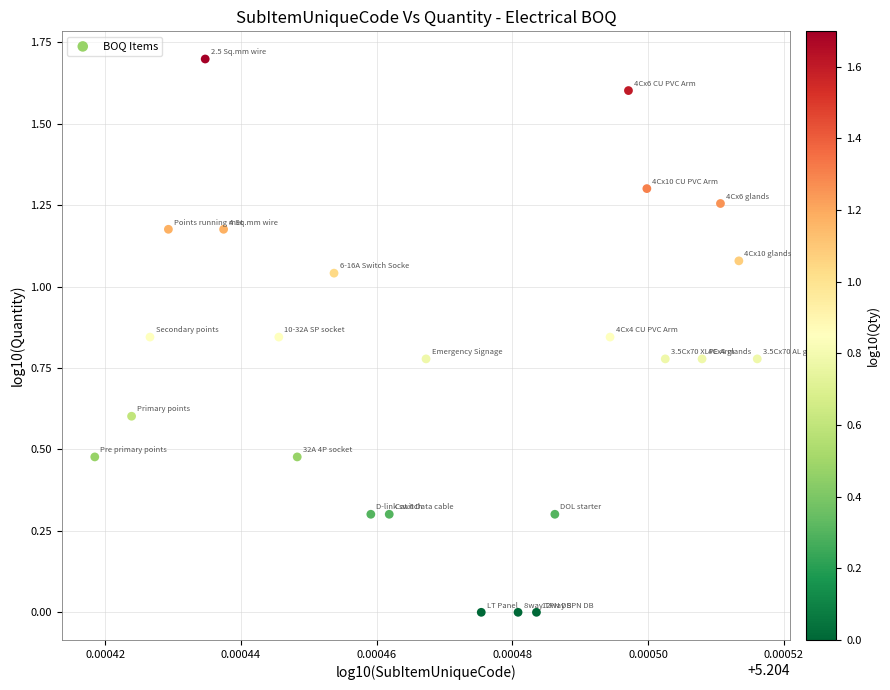

What is the range of Y values (max minus min)?

1.7